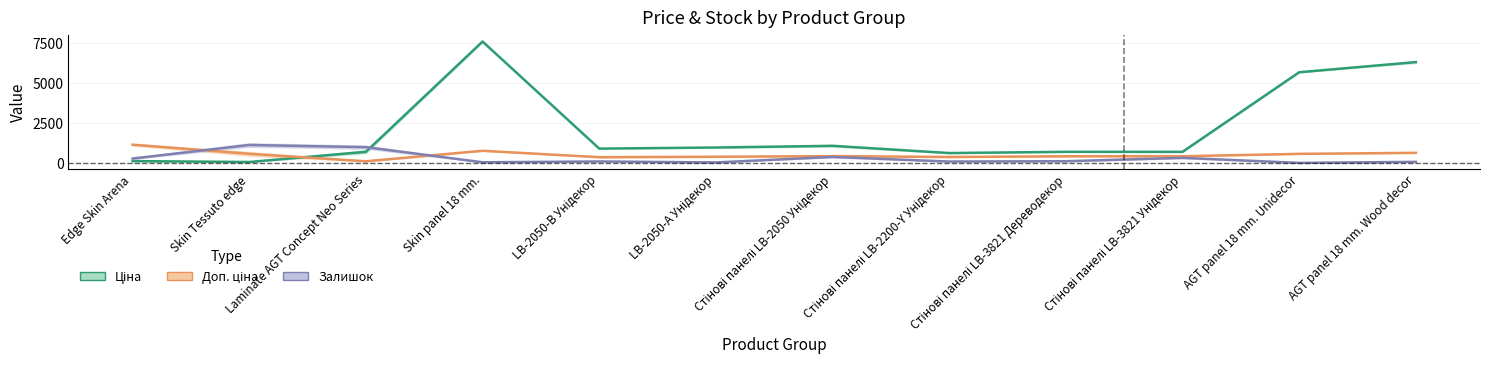

The value of Доп. ціна at Стінові панелі LB-2200-Y Унідекор is 370.2. True or false?

True